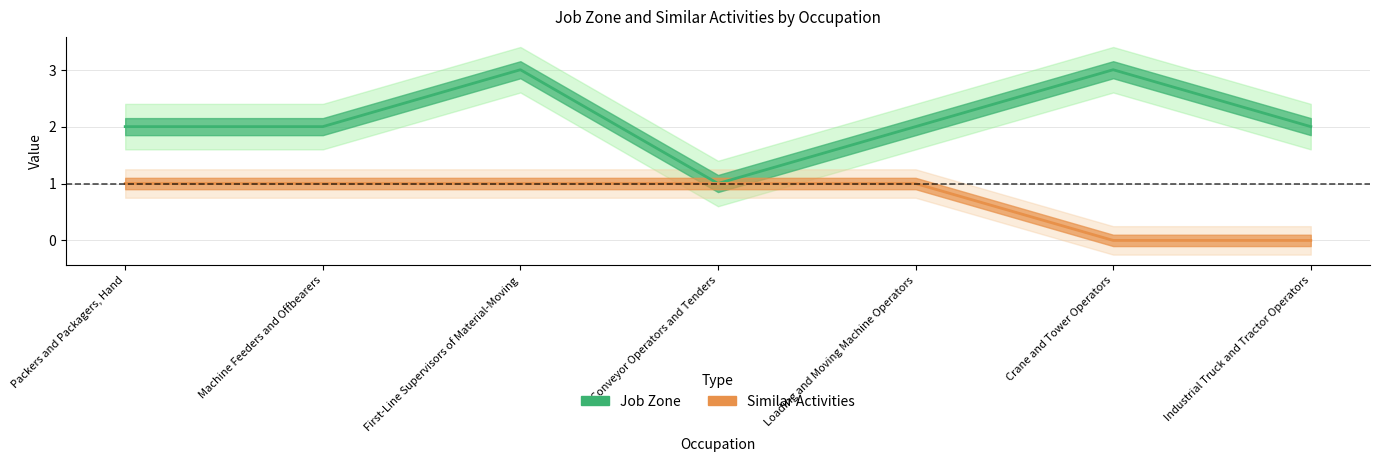

Where is Similar Activities nearest to the value 0?

Crane and Tower Operators